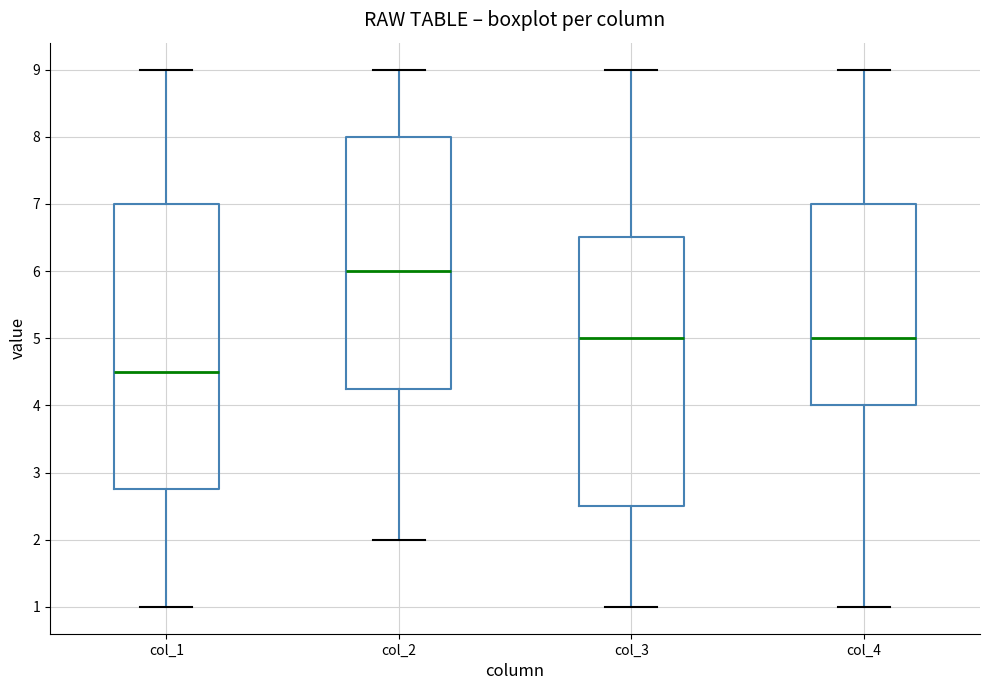

Which box's median line is the highest?

col_2